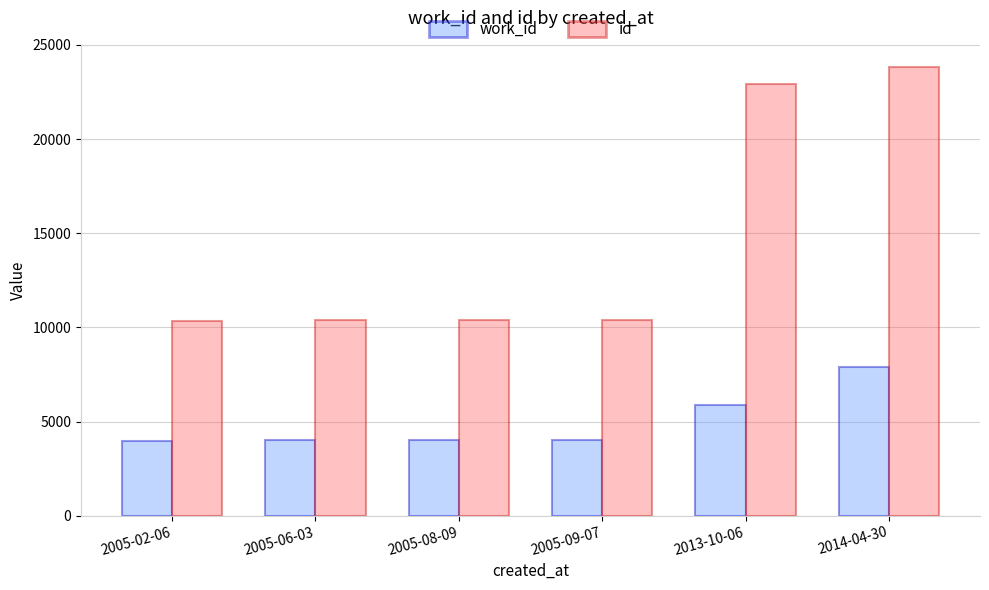

What is the total value across all series at 2005-08-09?

14381